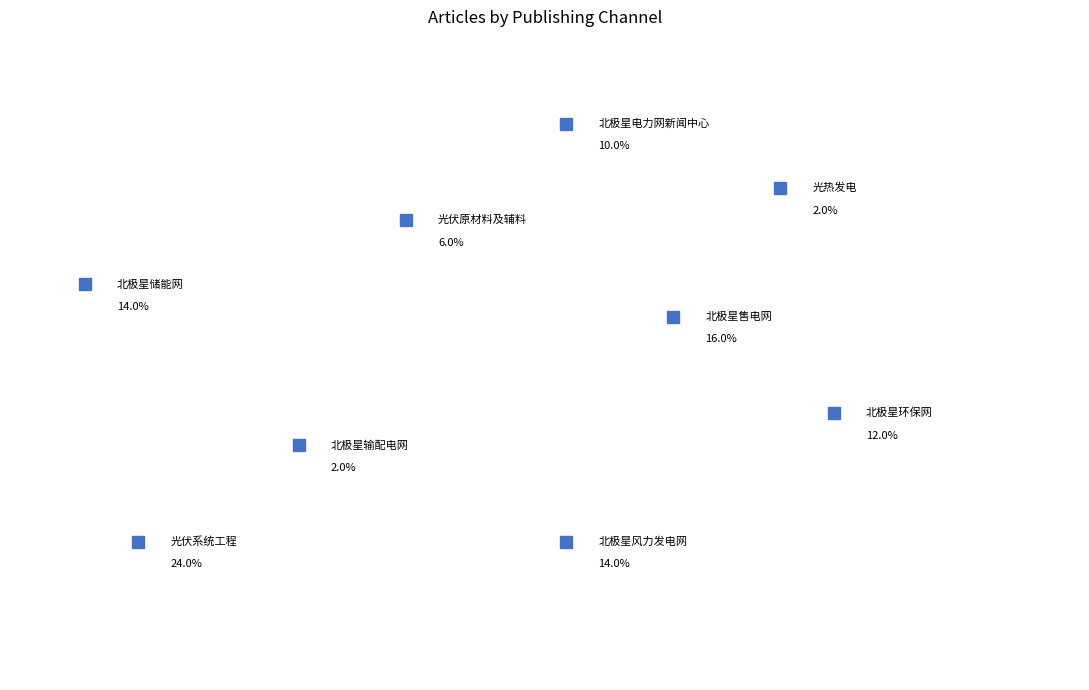

Which category has the biggest portion of the pie?

光伏系统工程